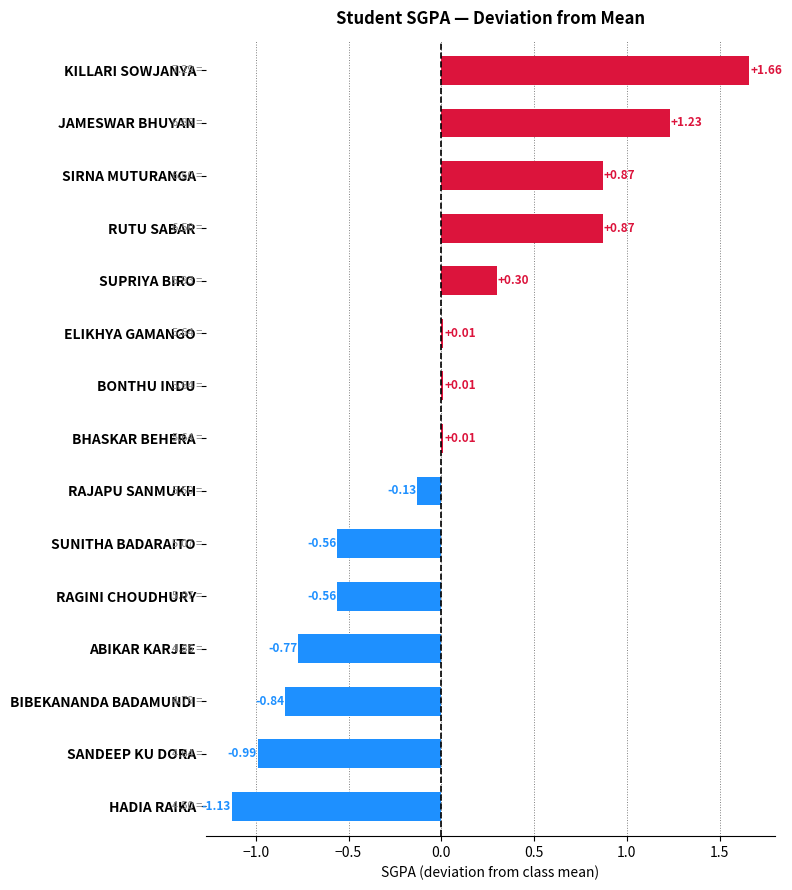

What is the sum of the values at RAGINI CHOUDHURY and RUTU SABAR?

0.3